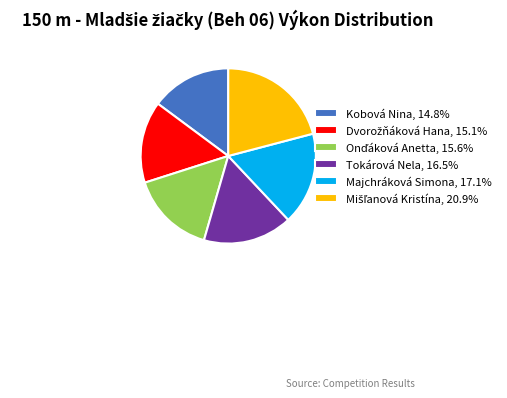

Approximately how many times larger is the value at Tokárová Nela, 16.5% compared to Kobová Nina, 14.8%?

1.1